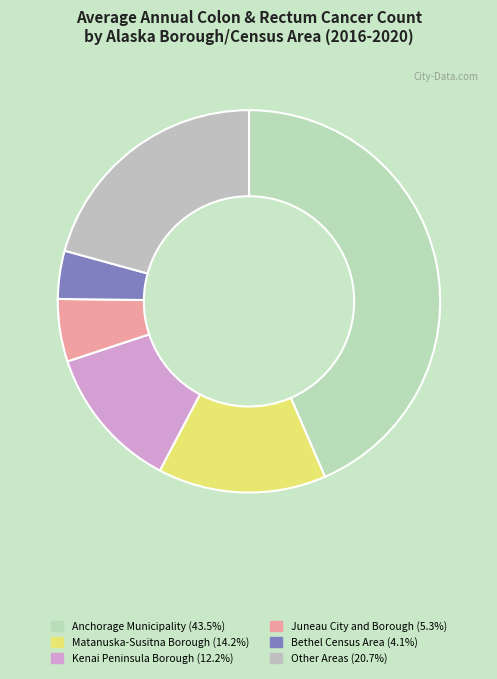

Count the number of slices in the pie.

6